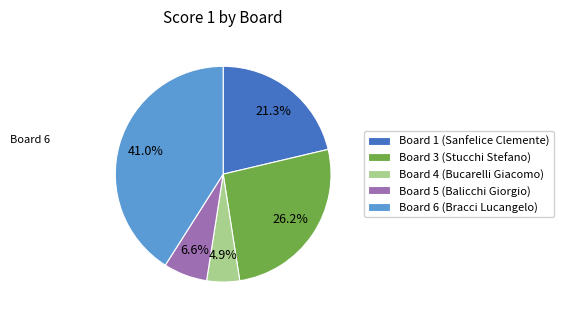

Is it true that Board 5 (Balicchi Giorgio) is 1% of the pie?

False